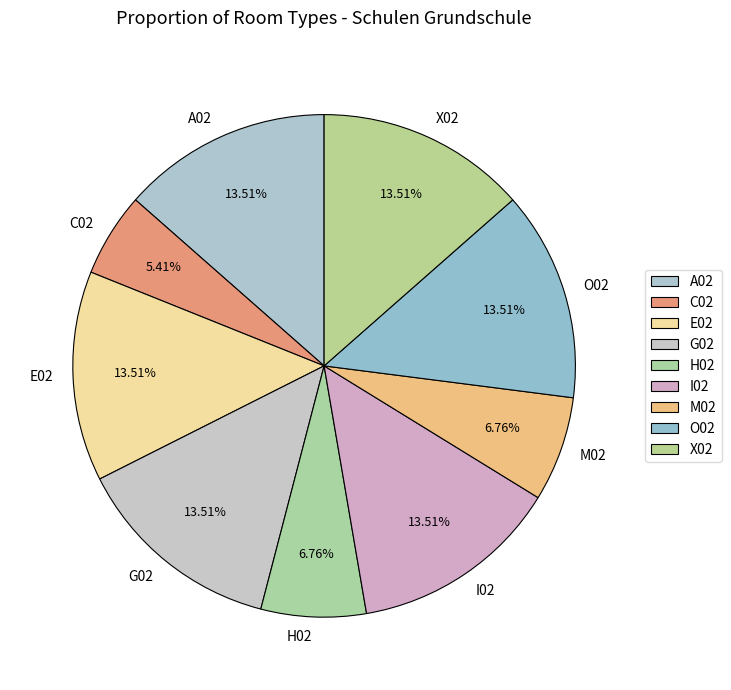

Which slice is the smallest?

C02